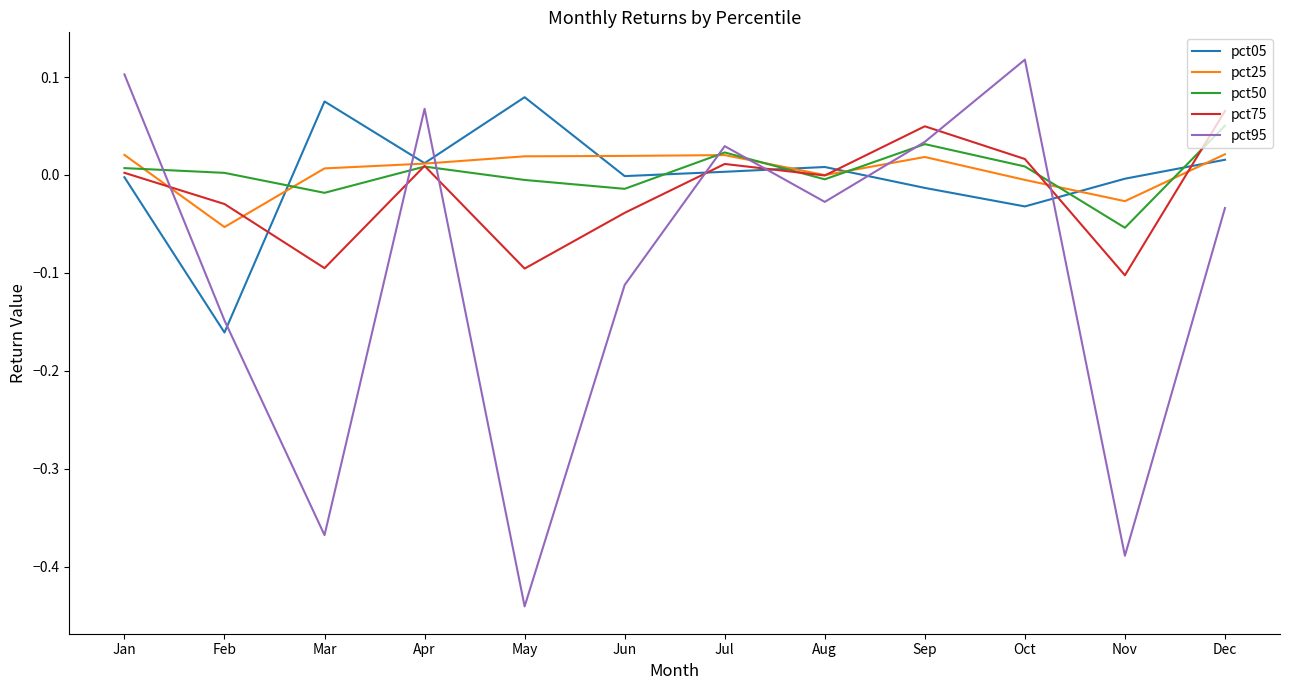

Is the value of pct05 at Feb greater than the value of pct75 at Sep?

No